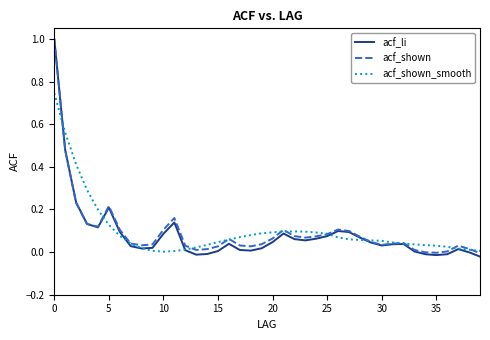

At how many categories does at least one series exceed 0?

40